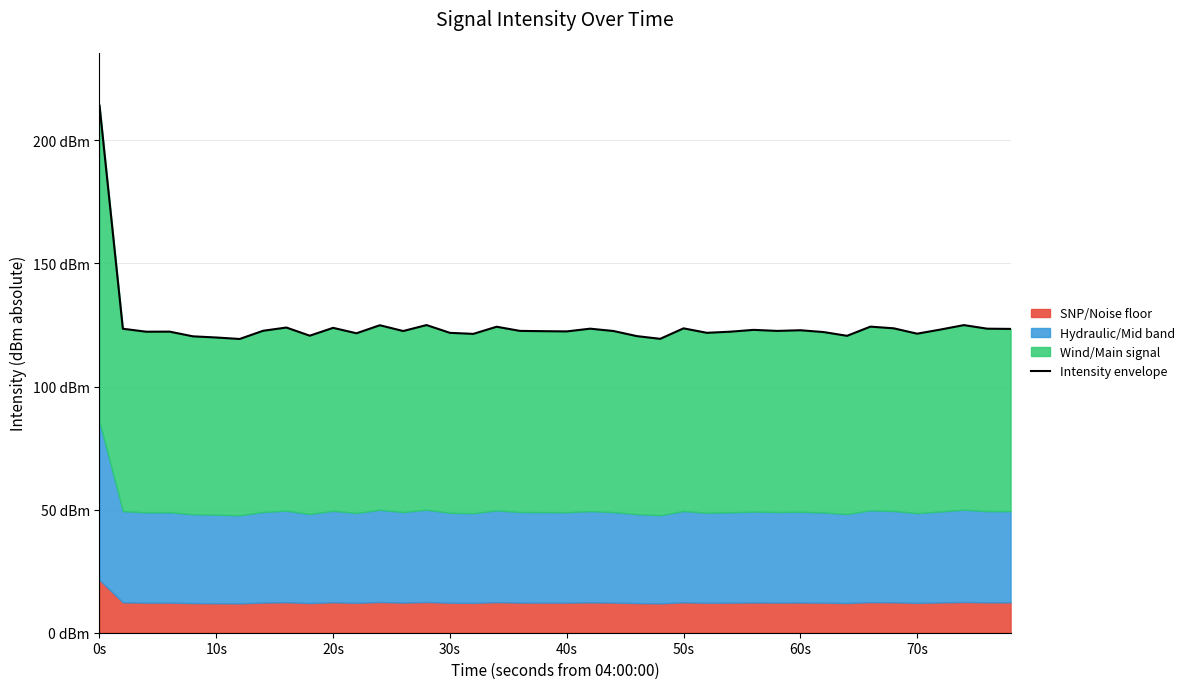

What is the difference between the maximum and second lowest values?

94.8